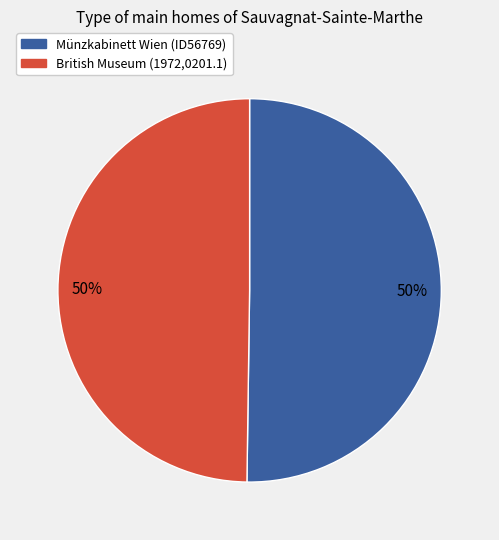

The Münzkabinett Wien (ID56769) slice represents 40% of the pie. True or false?

False